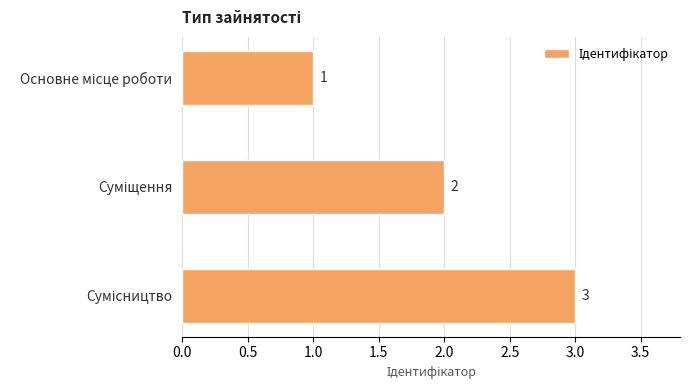

What is the greatest value displayed?

3